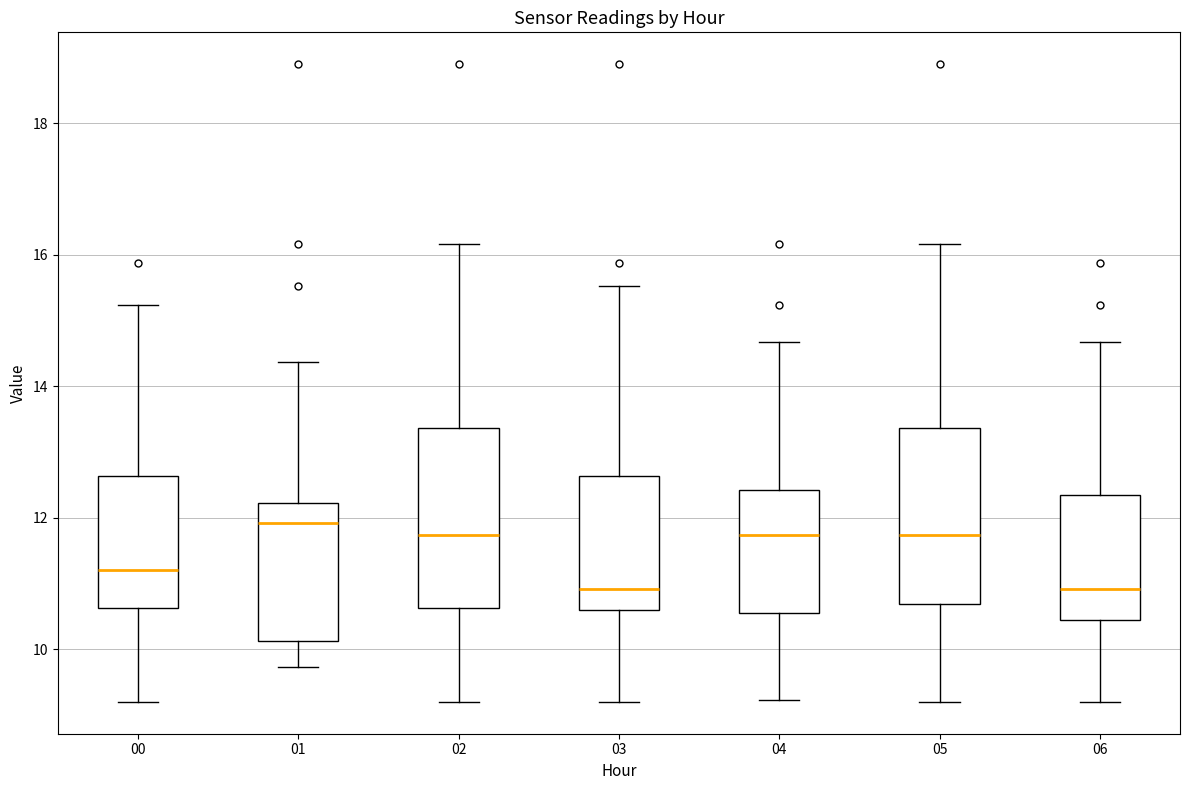

Reading left to right, read every box against the y-axis: the position of its median line, the range the box covers, and the ends of its whiskers. The values are not printed on the chart, so give them approximately, as read against the axis.

00: median 11.2, box 10.6 to 12.6, whiskers 9.2 to 15.2
01: median 12.0, box 10.2 to 12.2, whiskers 9.8 to 14.4
02: median 11.8, box 10.6 to 13.4, whiskers 9.2 to 16.2
03: median 11.0, box 10.6 to 12.6, whiskers 9.2 to 15.6
04: median 11.8, box 10.6 to 12.4, whiskers 9.2 to 14.6
05: median 11.8, box 10.6 to 13.4, whiskers 9.2 to 16.2
06: median 11.0, box 10.4 to 12.4, whiskers 9.2 to 14.6